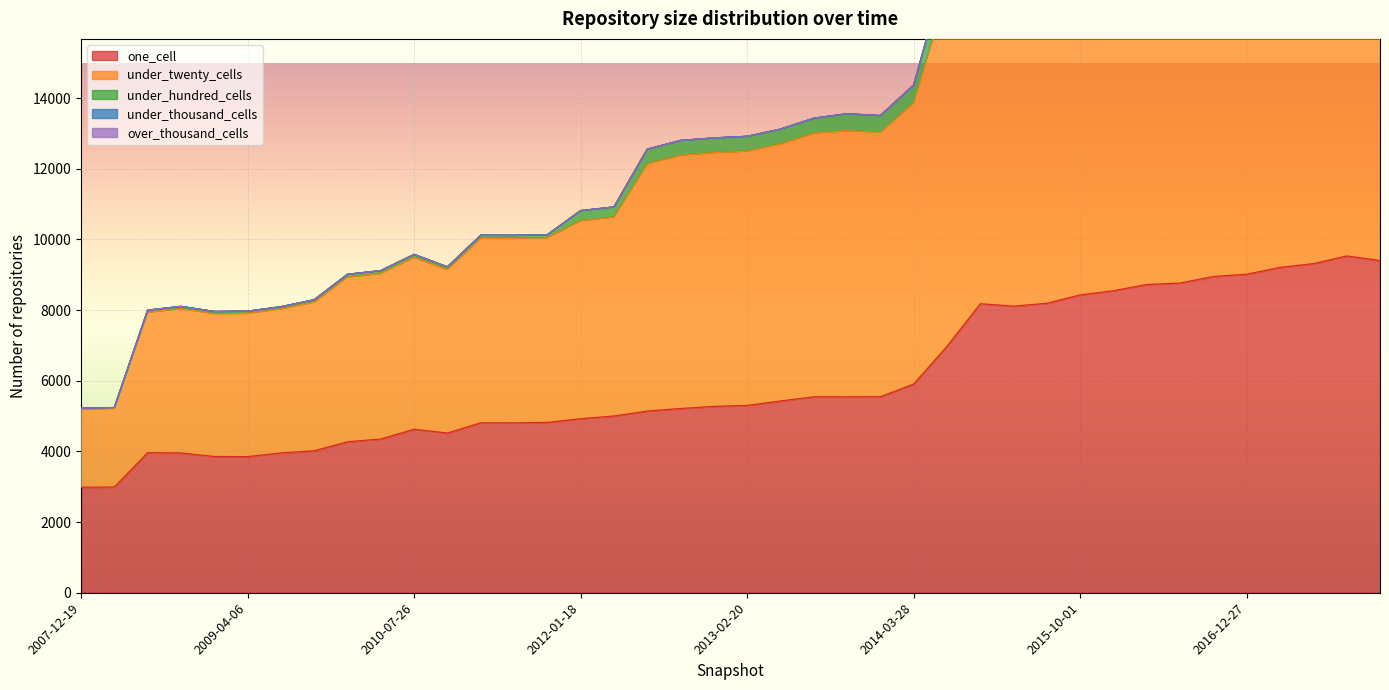

What is the minimum value for one_cell?

2985